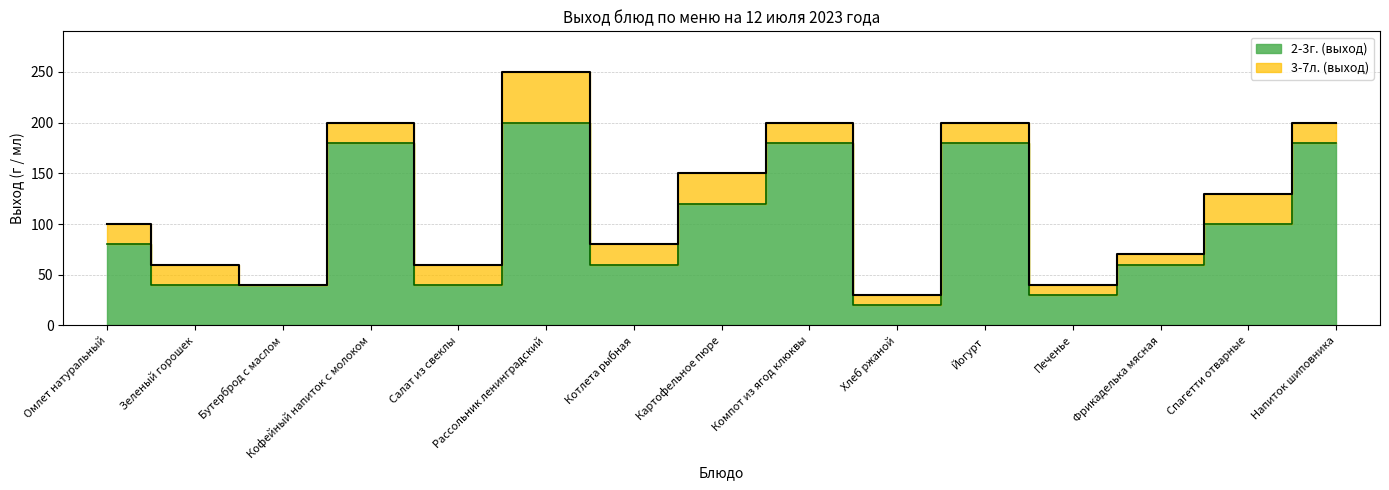

What is the value of the 2-3г. (выход) point at the 3rd from the left?

40